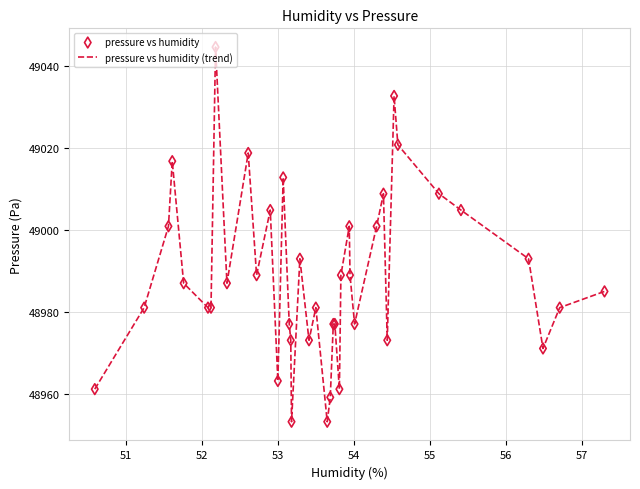

What is the greatest value displayed?

49044.7